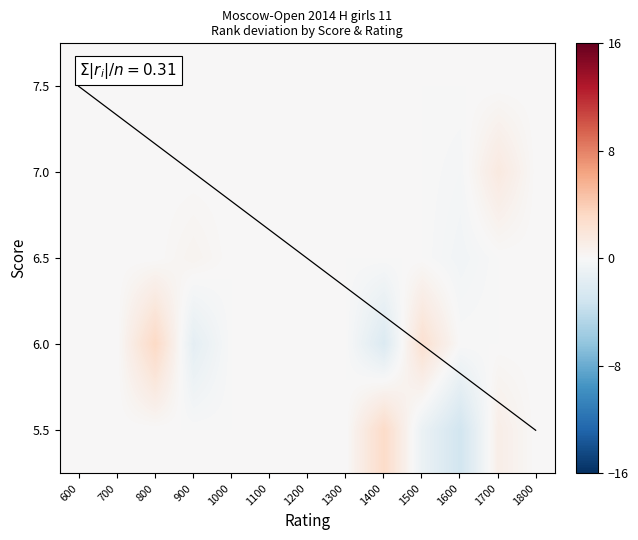

The 6.5 series shows 0.0 at 1100. True or false?

True